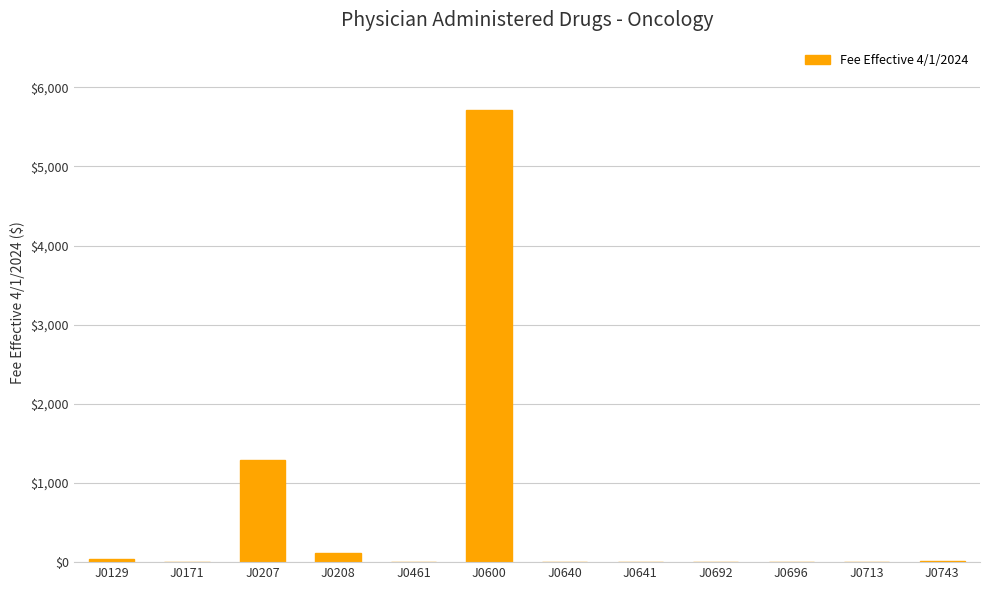

Which category has the highest value across all series?

J0600